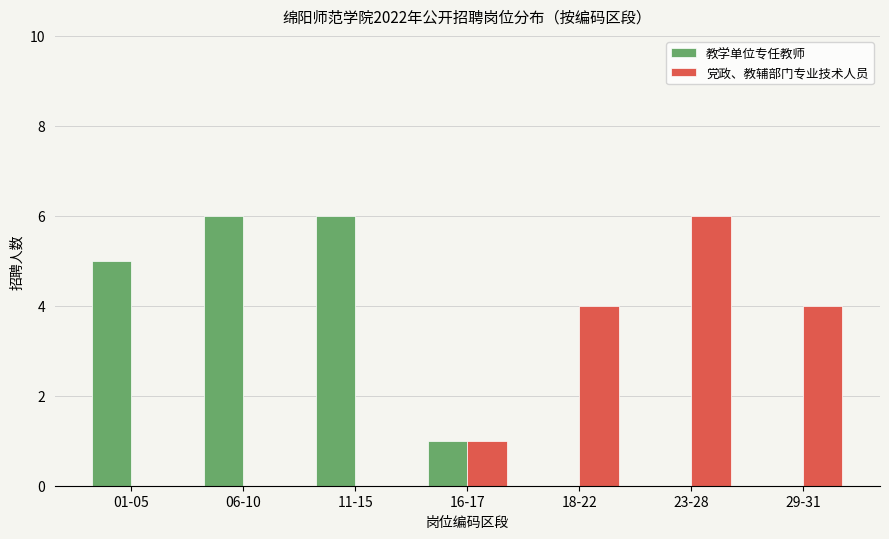

What is the sum of all 教学单位专任教师 values?

18